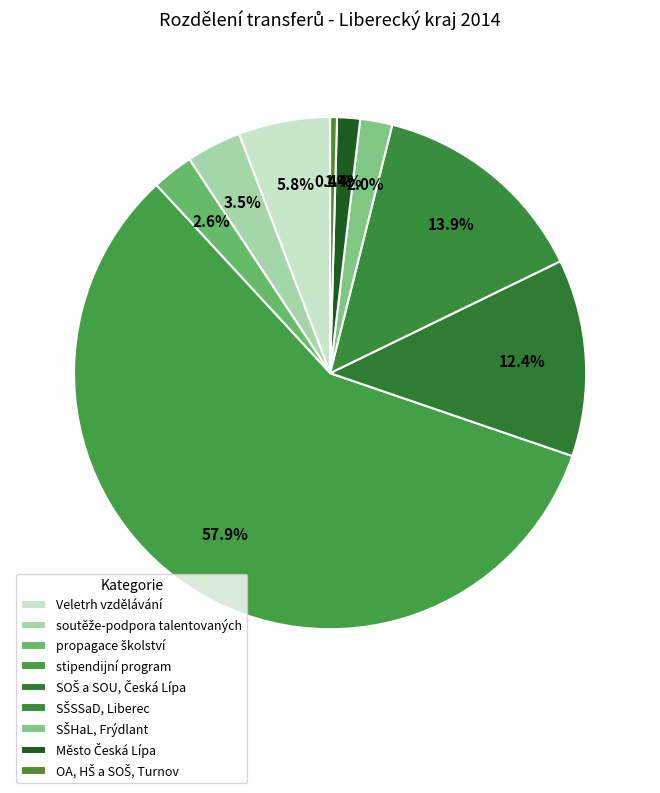

Which slice represents more than half of the pie?

stipendijní program